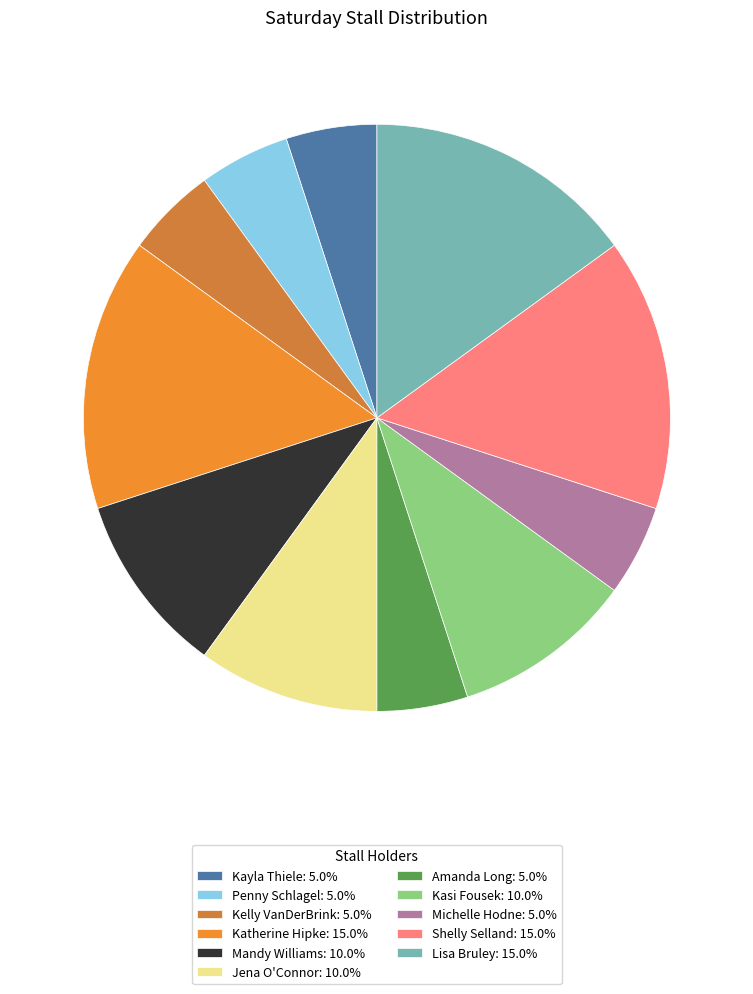

What percentage is the Katherine Hipke slice, to the nearest percent?

15%